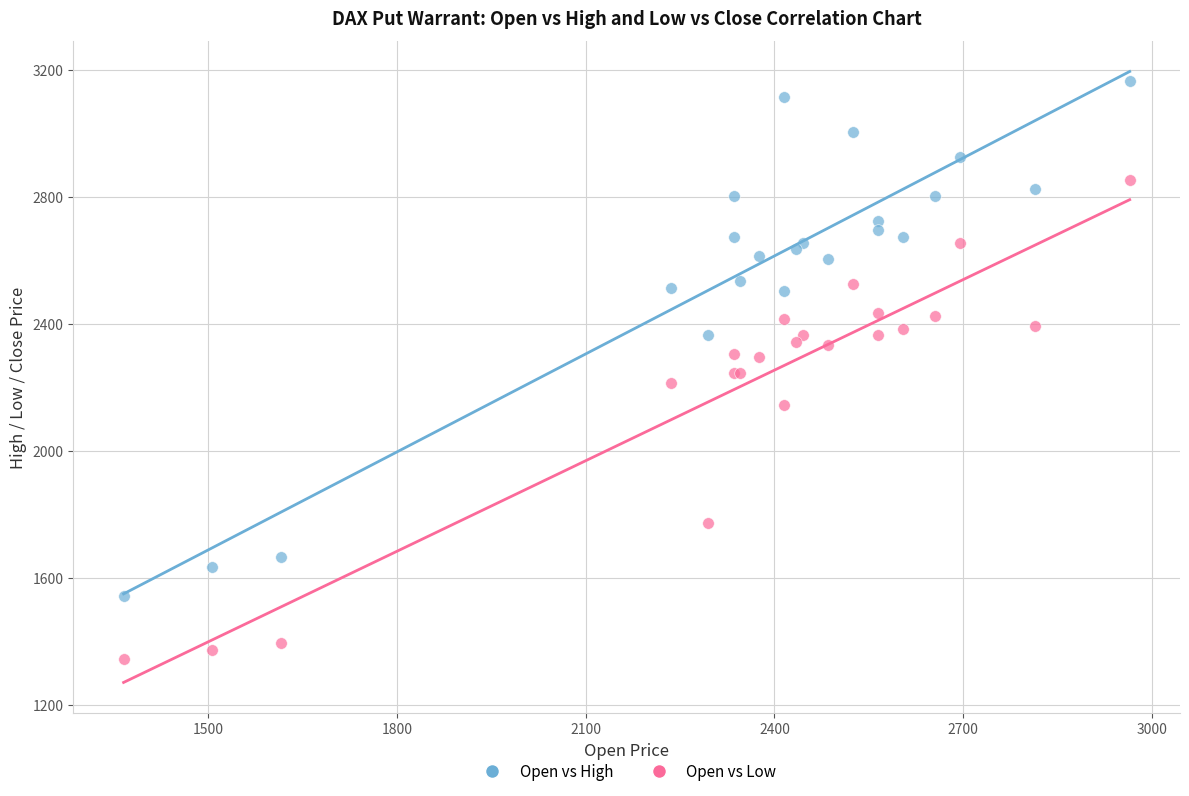

Which series has the widest spread of Y values?

Open vs High